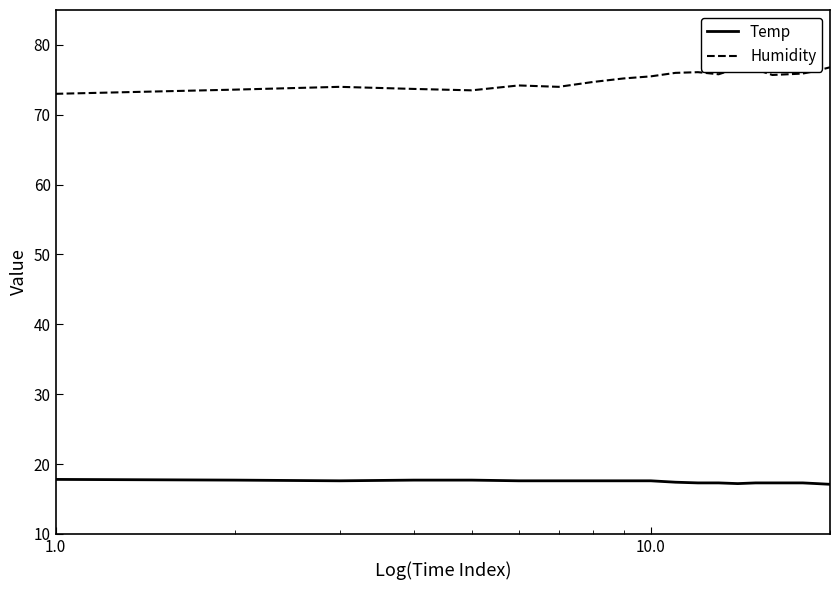

What is the difference between the maximum and minimum values in the Humidity series?

3.8